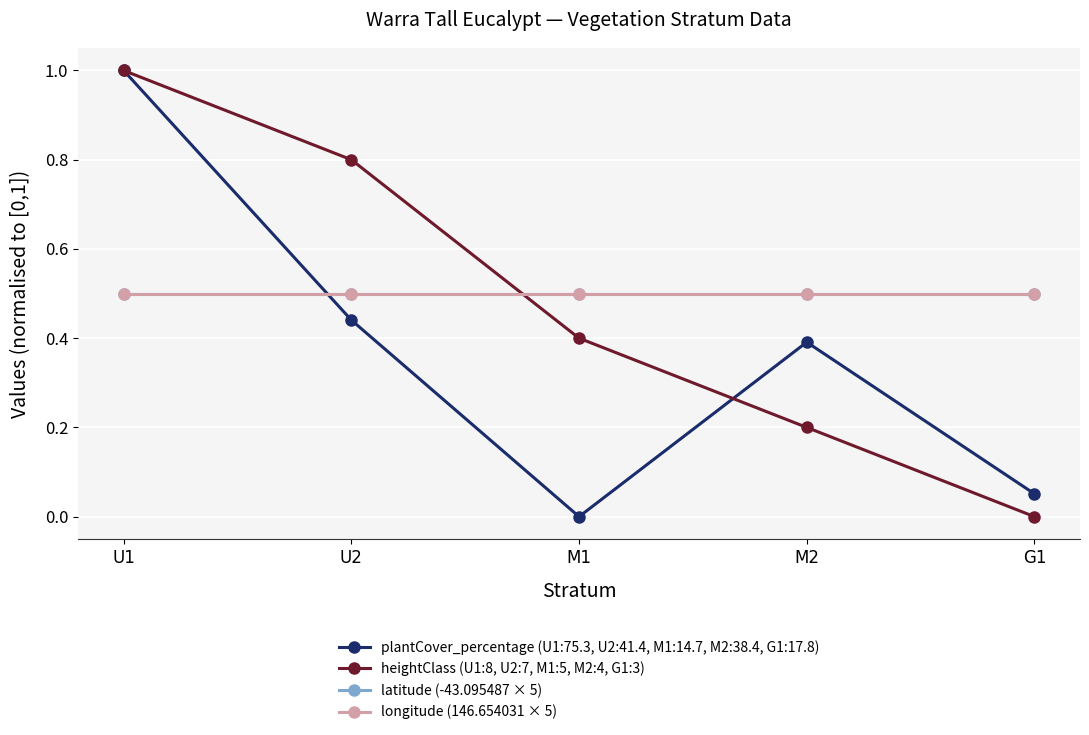

Which label corresponds to the largest value in the chart?

U1